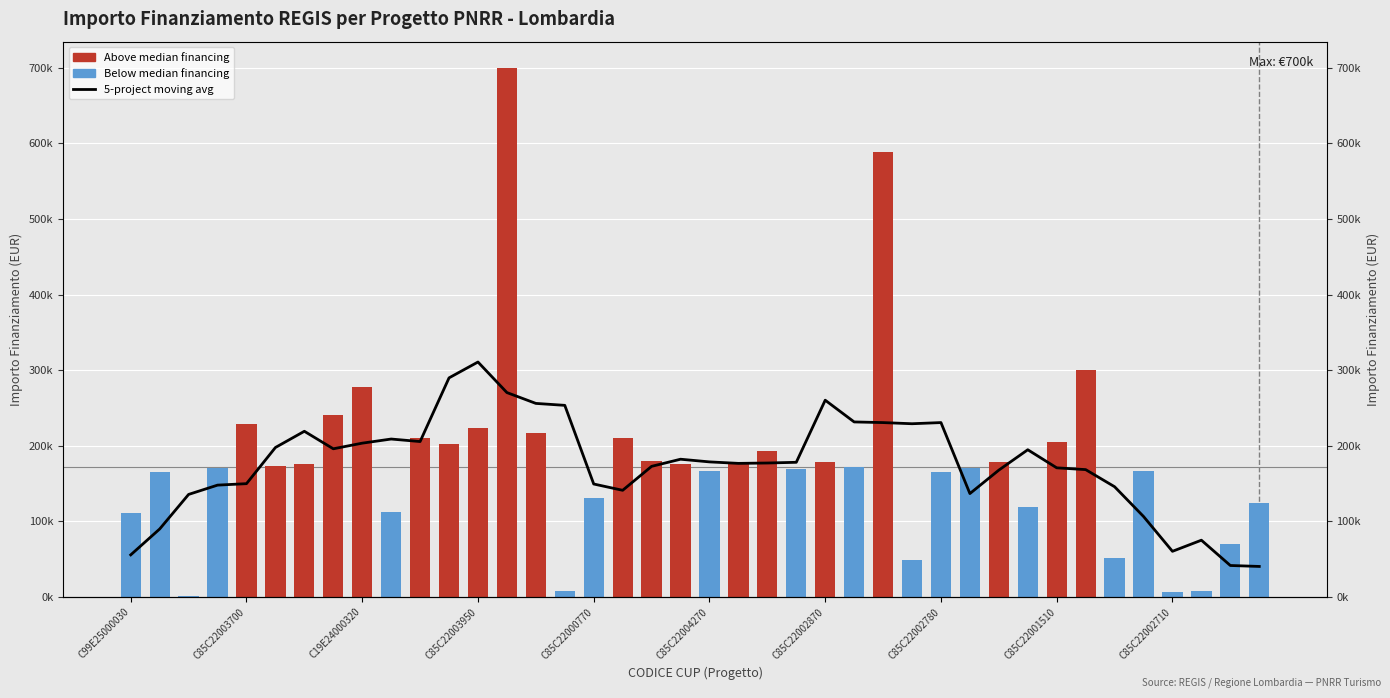

What is the smallest value displayed?

40437.1